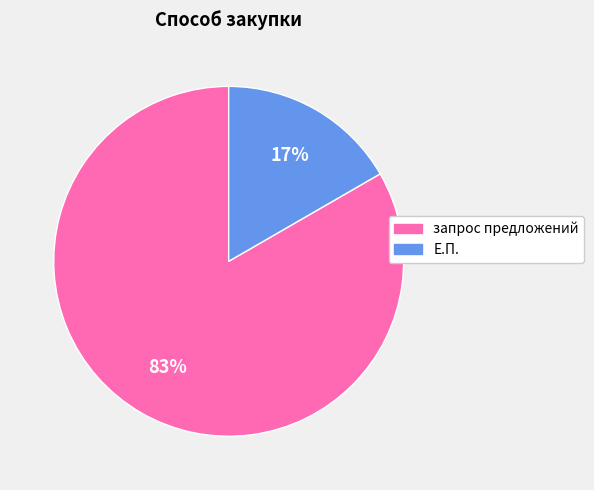

Is there a majority slice in this chart?

Yes